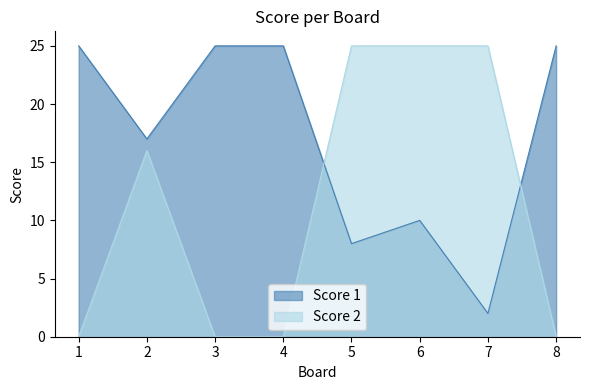

What is the total value across all series at 1?

25